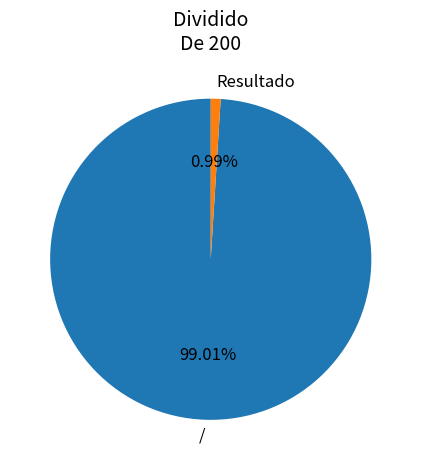

Combined, what portion of the pie is Resultado and /?

100.0%